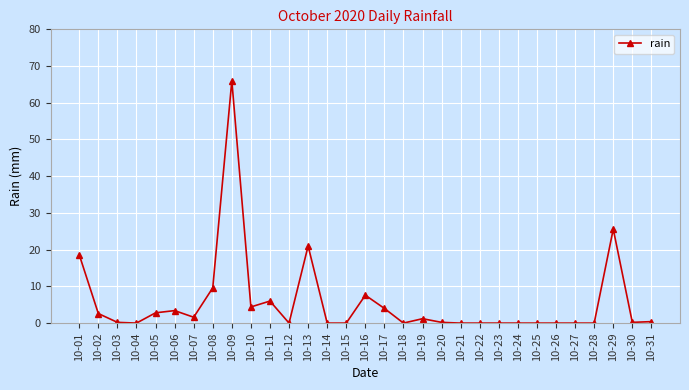

How many categories are shown in the chart?

31